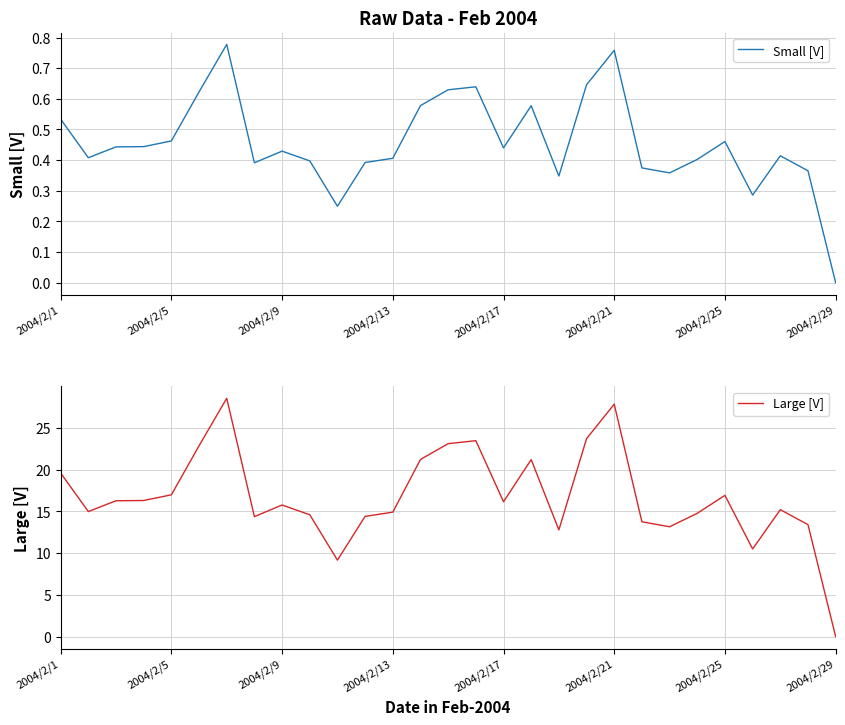

Count the number of categories in the chart.

29